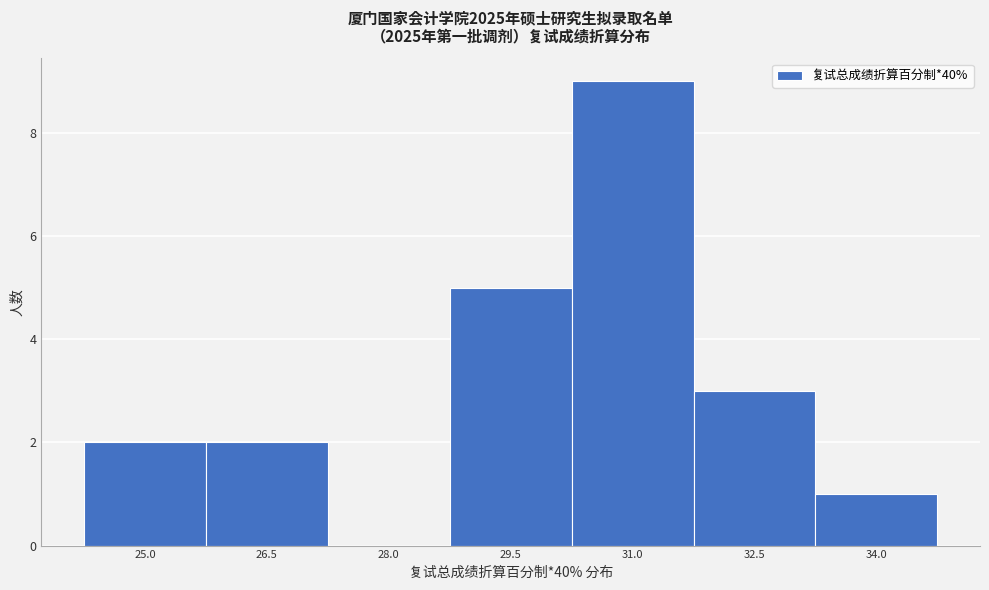

Reading right to left, list all the values displayed in this chart.

34.0=1	32.5=3	31.0=9	29.5=5	28.0=0	26.5=2	25.0=2